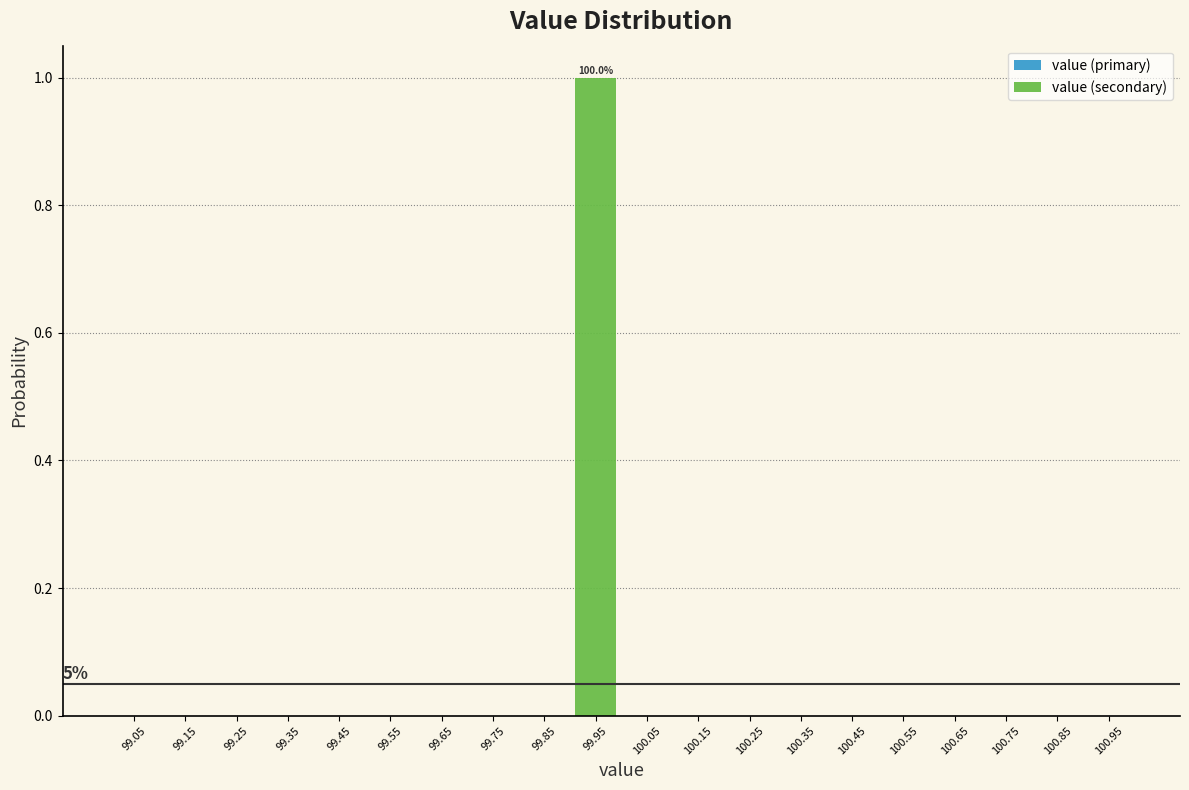

Reading right to left, extract all data points from this chart.

100.95=0	100.75=0	100.55=0	100.35=0	100.15=0	99.95=1	99.75=0	99.55=0	99.35=0	99.15=0